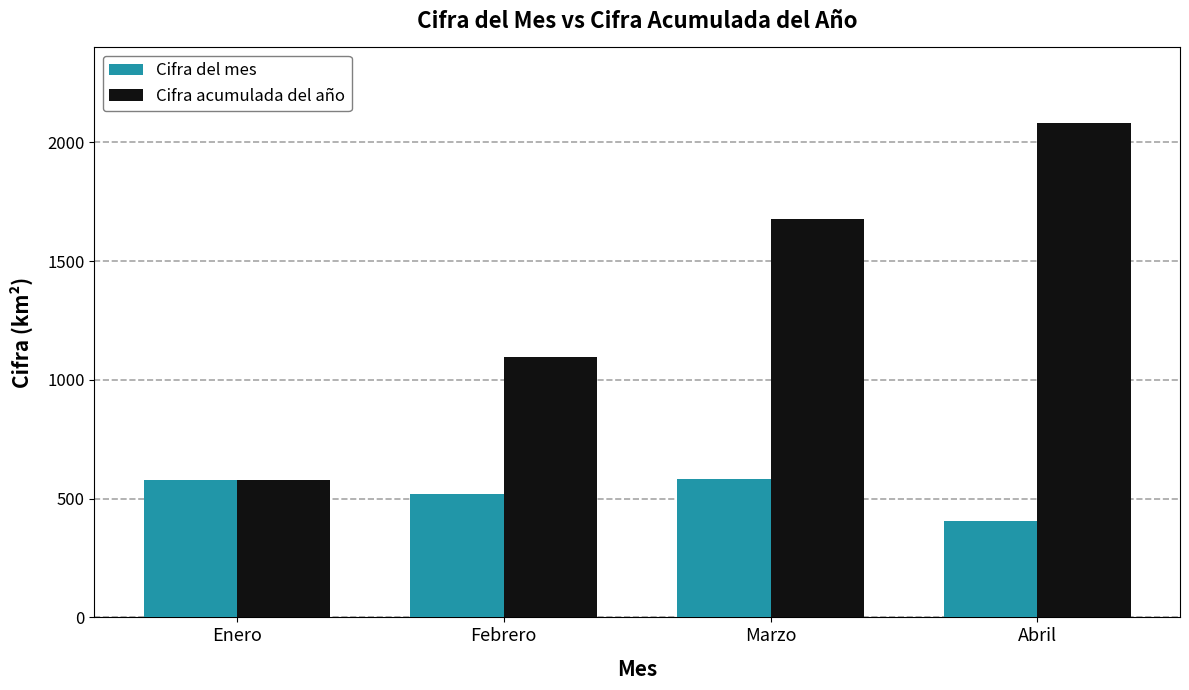

Which label corresponds to the smallest value in the chart?

Abril